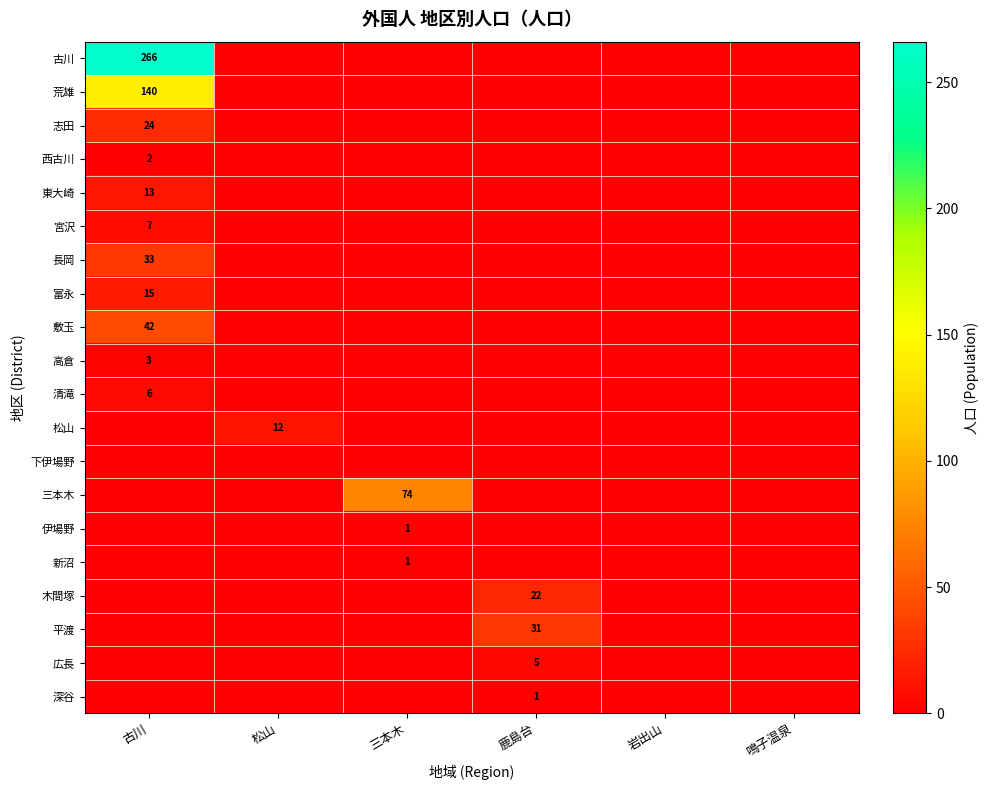

True or false: 高倉 has a value of 3 at 古川.

True